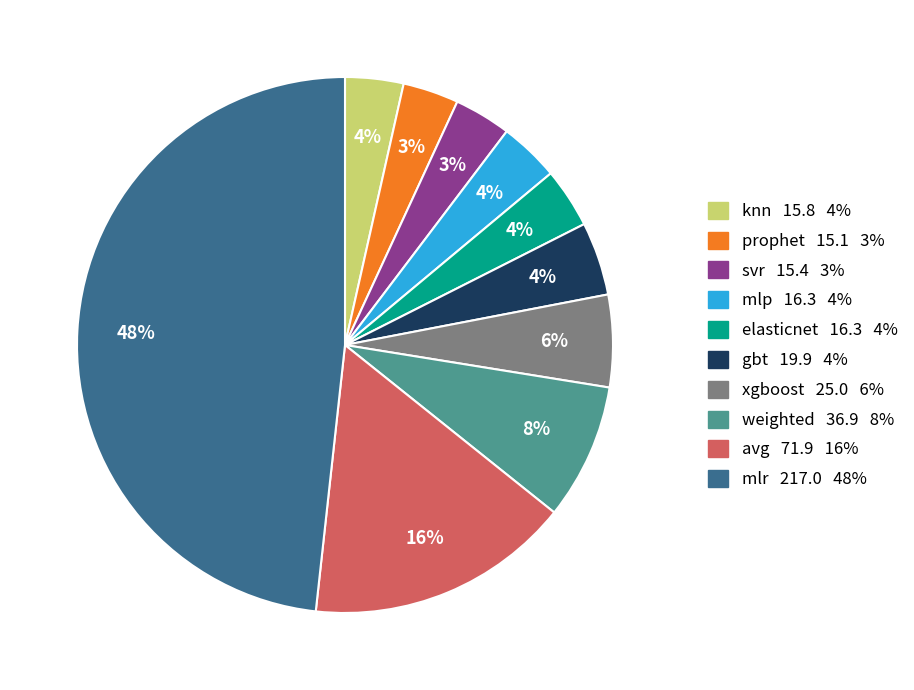

Which has a higher value, prophet 15.1 3% or gbt 19.9 4%?

gbt 19.9 4%